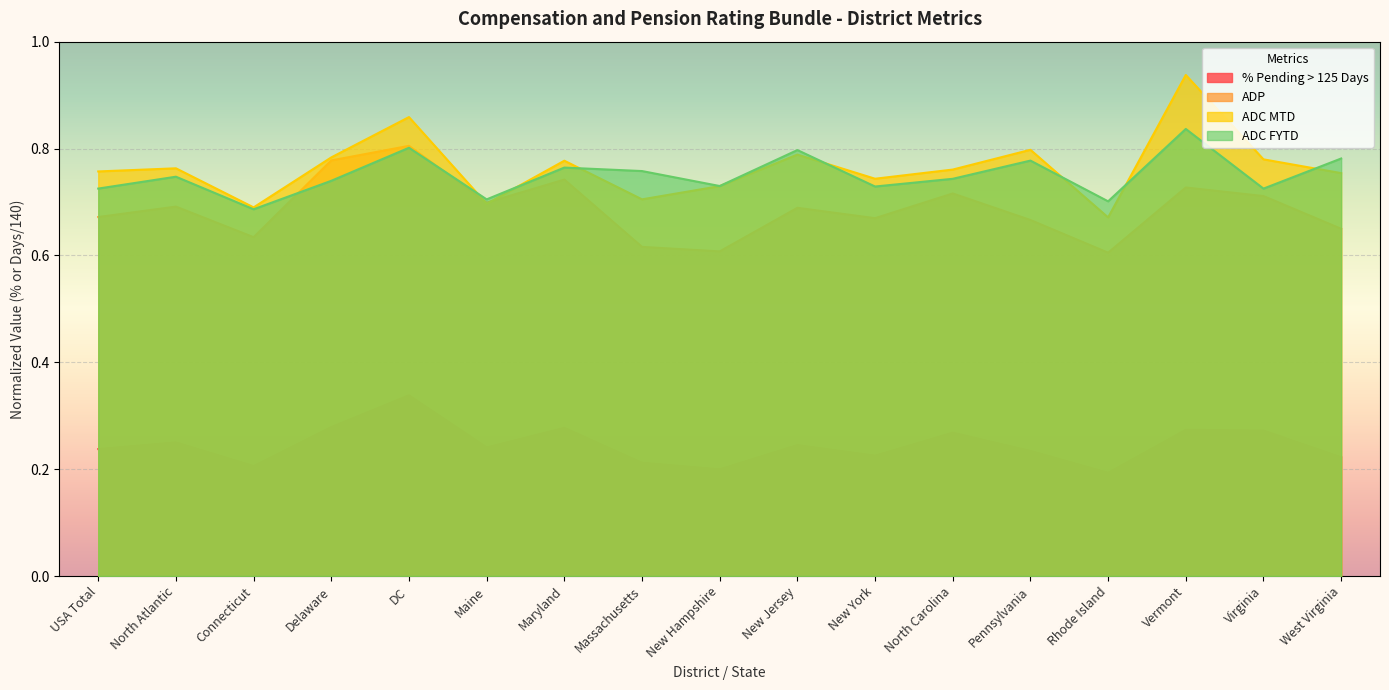

How many categories are shown in the chart?

17